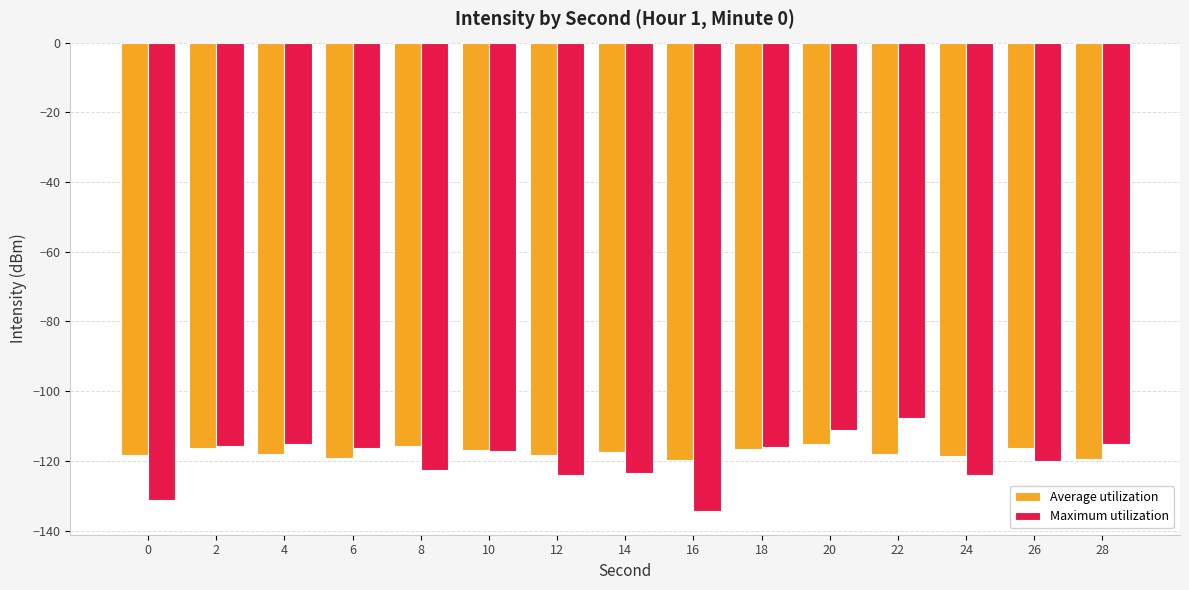

Which category has the lowest value across all series?

16